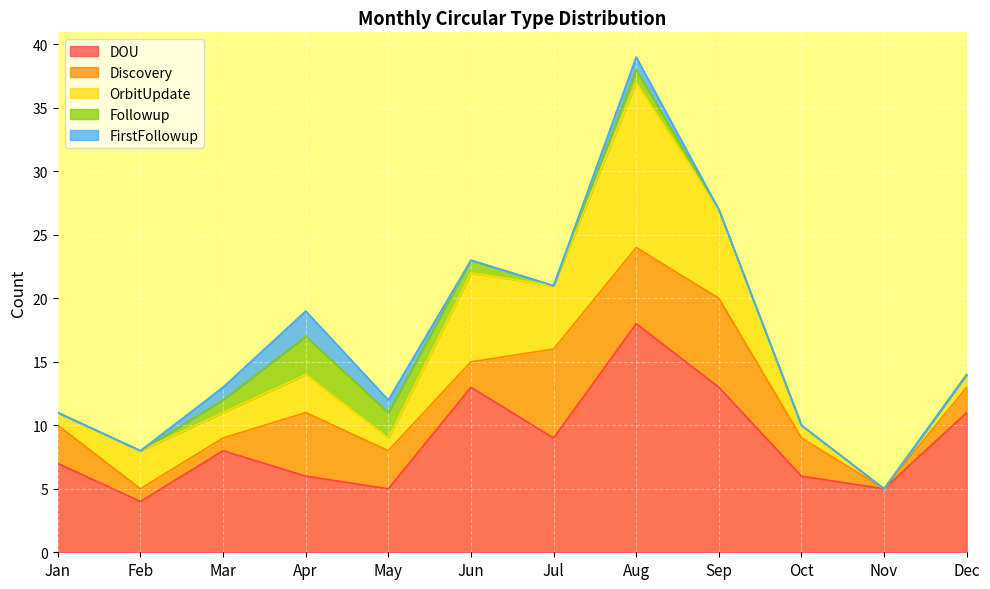

True or false: Discovery and Followup intersect in this chart.

False